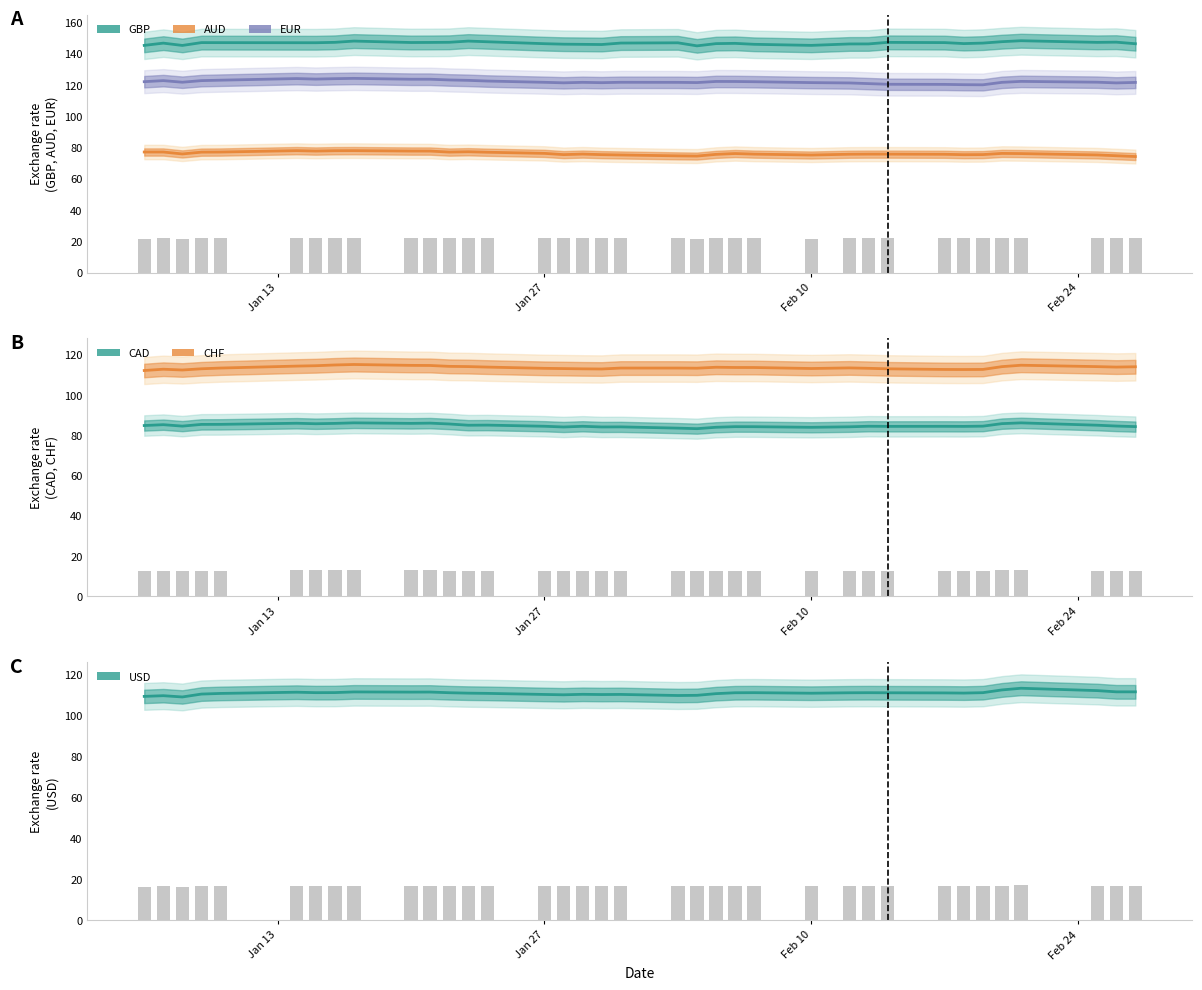

Is the value of CAD at 26 greater than the value of AUD at 25?

Yes